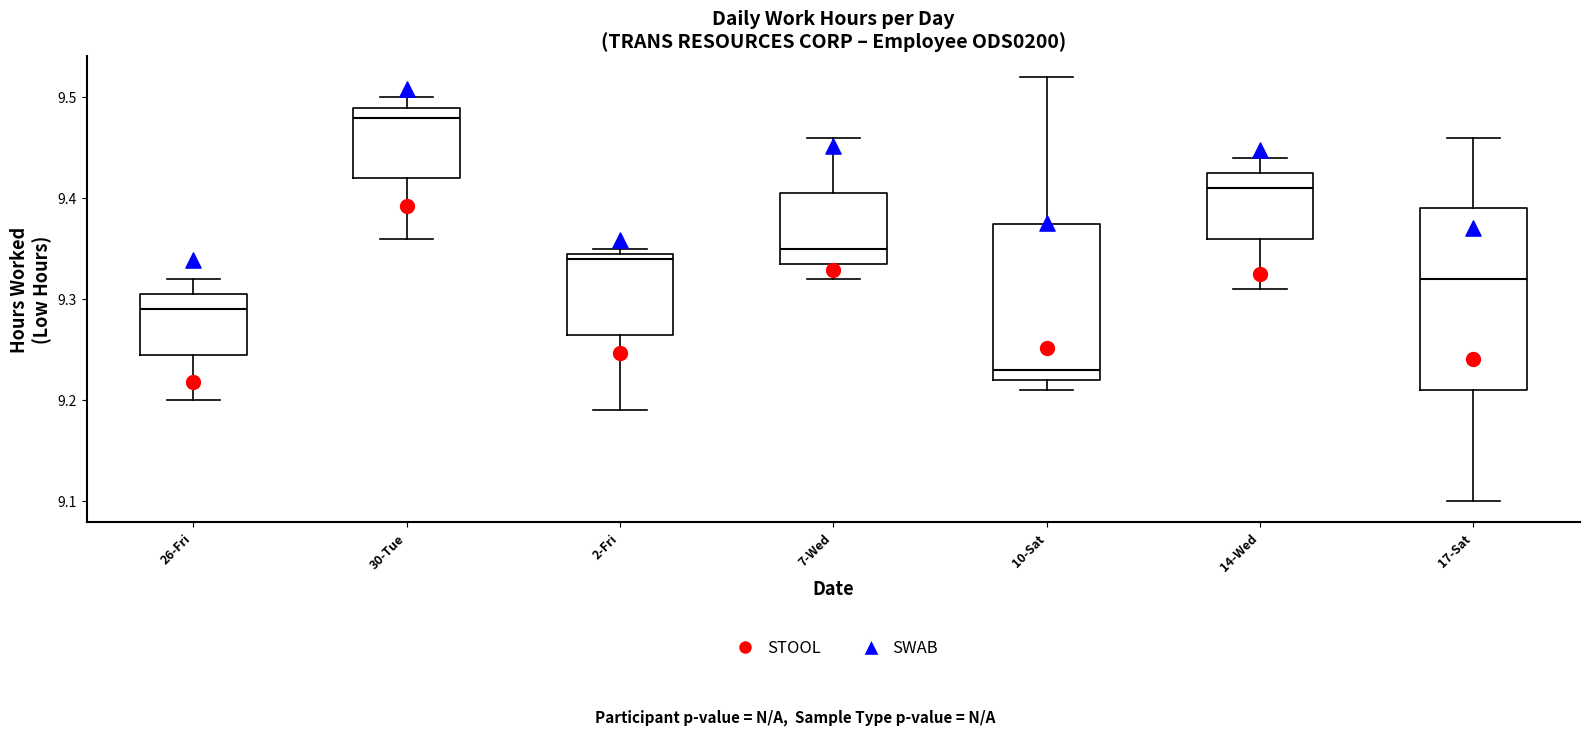

Comparing the boxes themselves (not the whiskers), which one is the tallest?

17-Sat